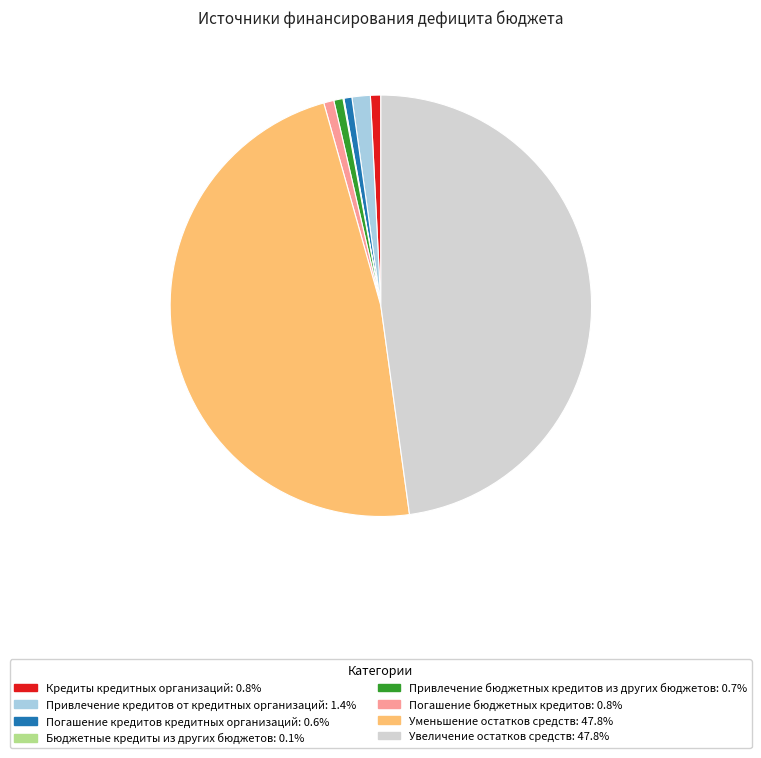

Does Погашение кредитов кредитных организаций represent more than half of the total?

No